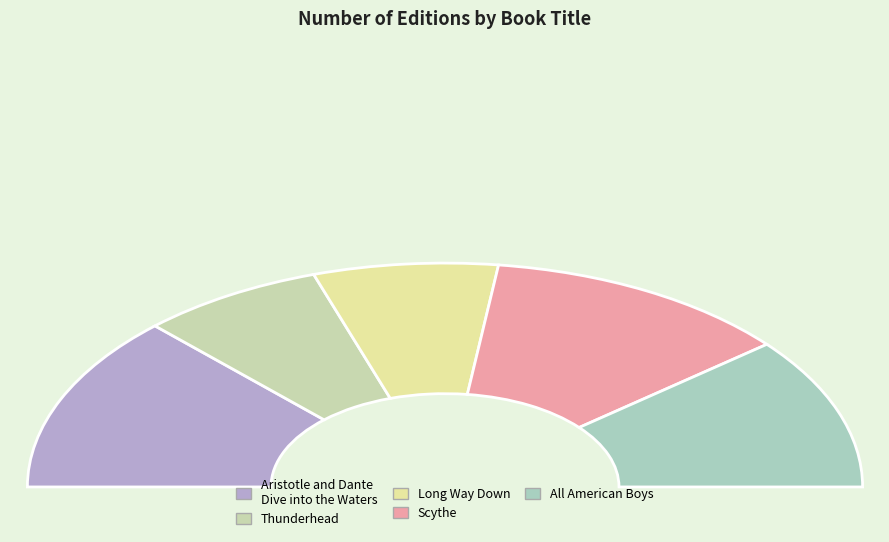

Which category has the biggest portion of the pie?

Aristotle and Dante
Dive into the Waters